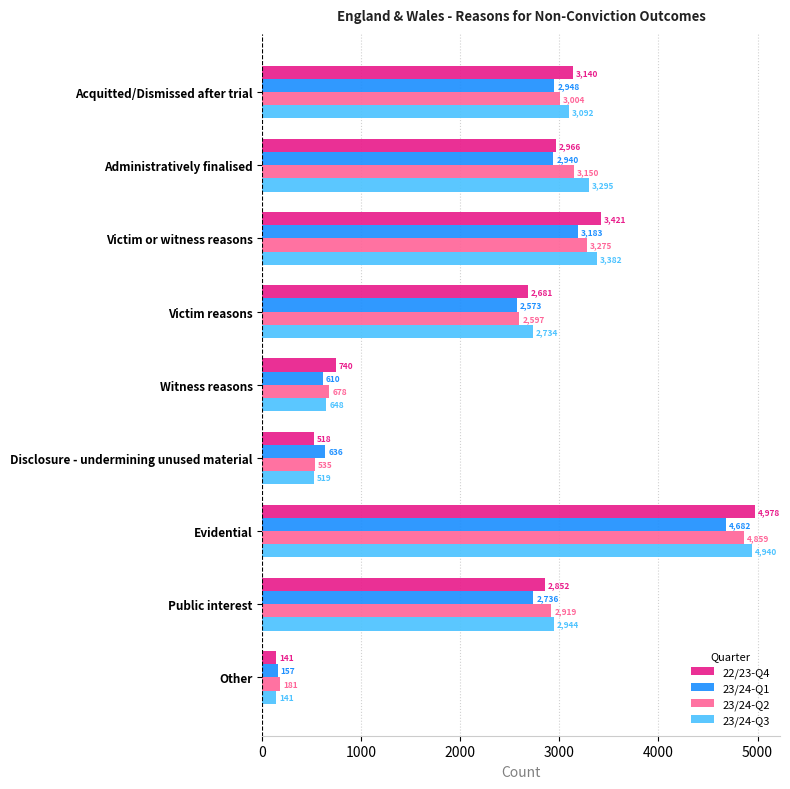

Is it true that 22/23-Q4 equals 2681 at Victim reasons?

True